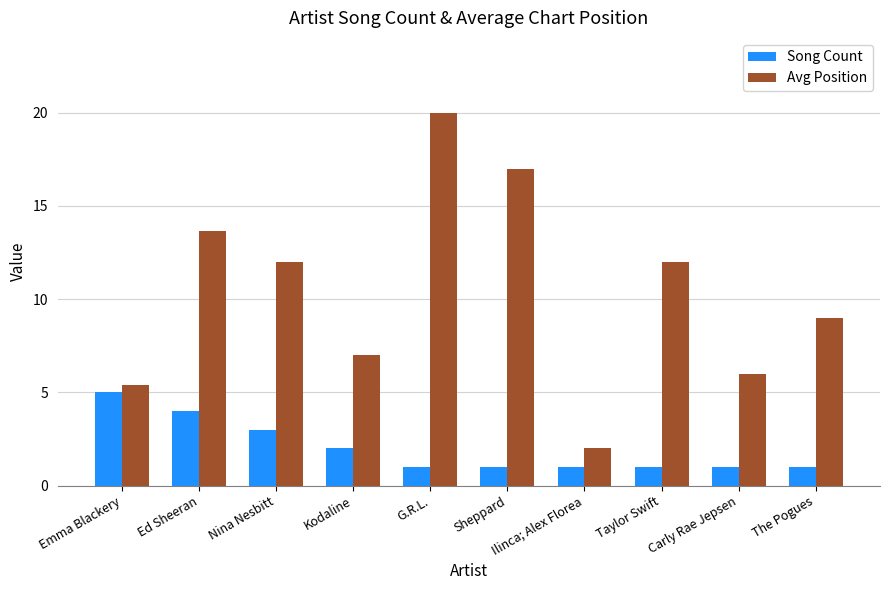

Reading right to left, transcribe all the data shown in this chart.

Song Count: 1.0	1.0	1.0	1.0	1.0	1.0	2.0	3.0	4.0	5.0
Avg Position: 9.0	6.0	12.0	2.0	17.0	20.0	7.0	12.0	13.7	5.4